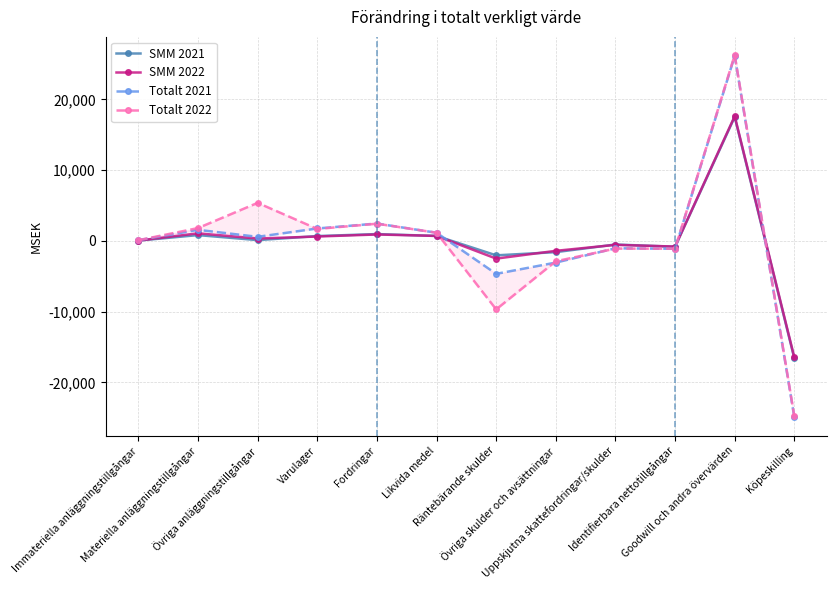

Which category has the highest value in the SMM 2021 series?

Goodwill och andra övervärden